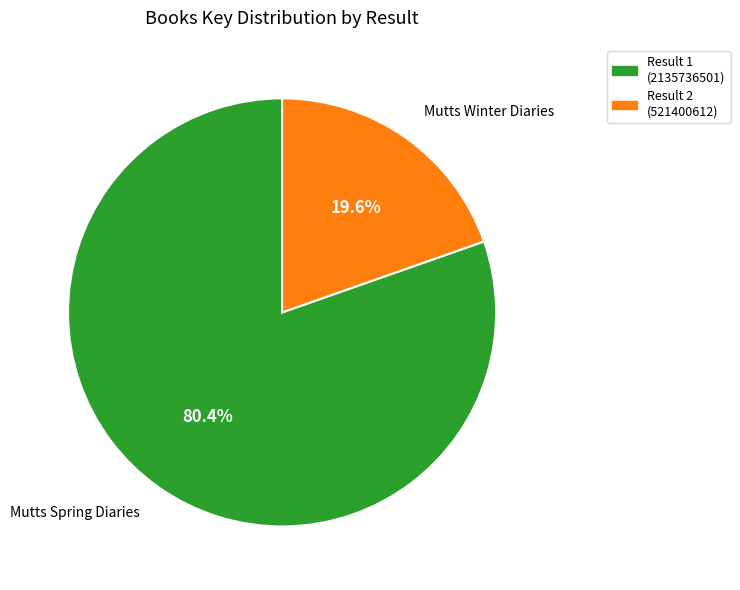

Does any single category account for the majority?

Yes